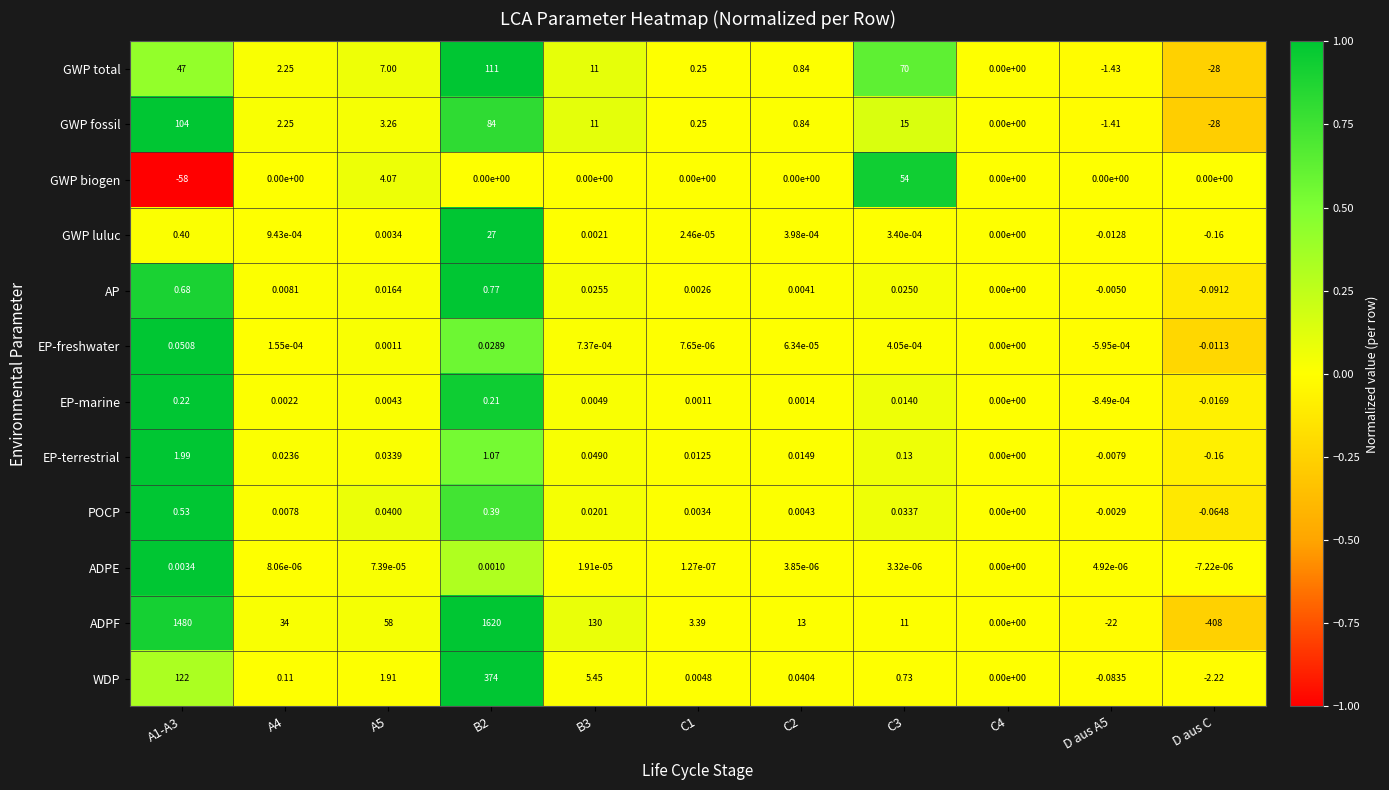

Which series has the largest range (max minus min)?

ADPF